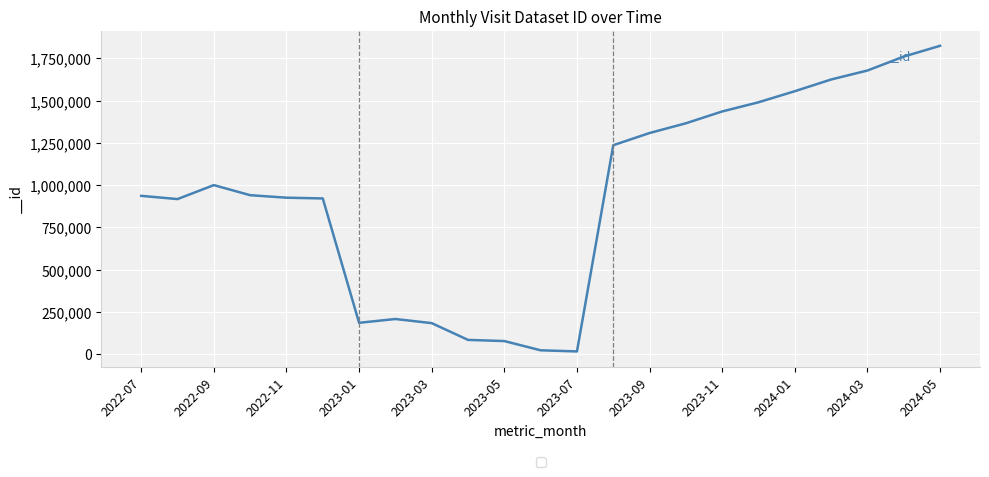

What is the difference between the maximum and minimum values?

1809404